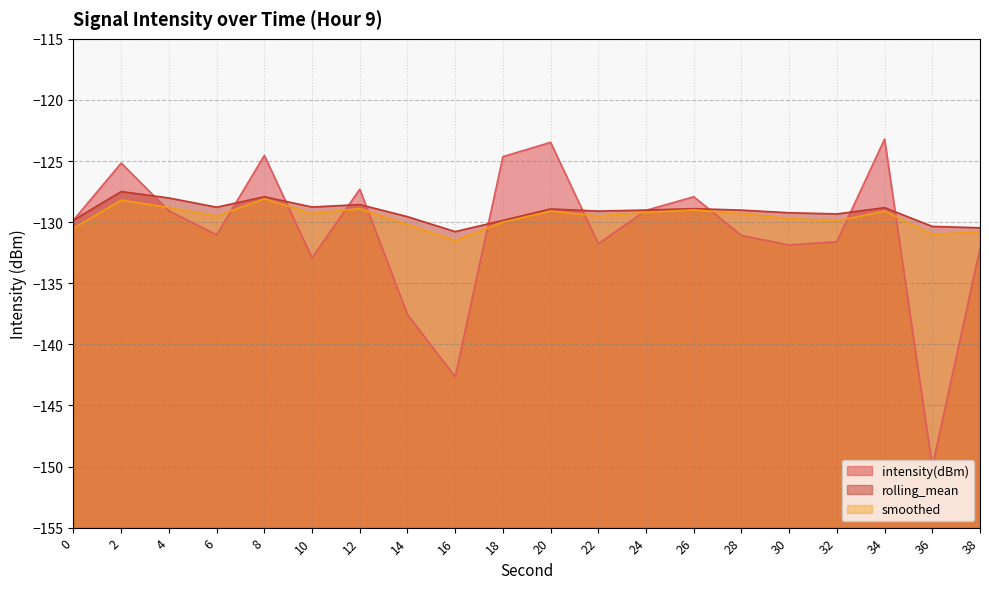

Which label corresponds to the smallest value in the chart?

36